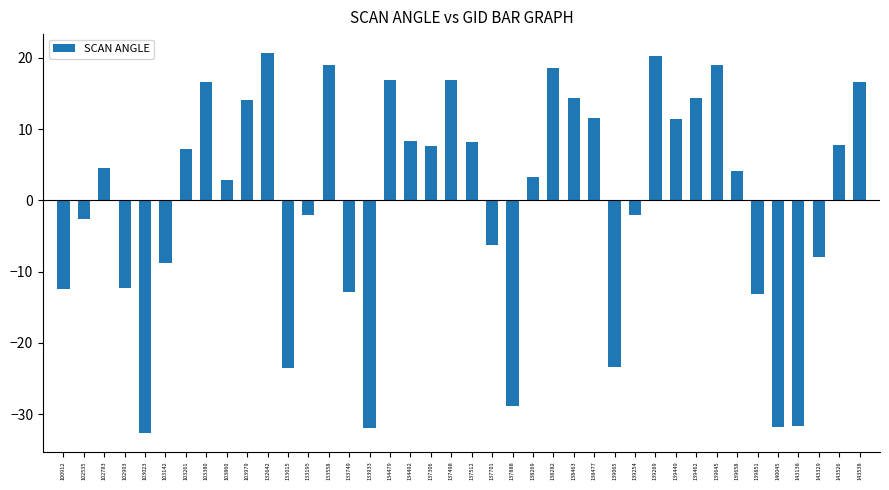

What is the value of the 34th bar from the left?

4.2